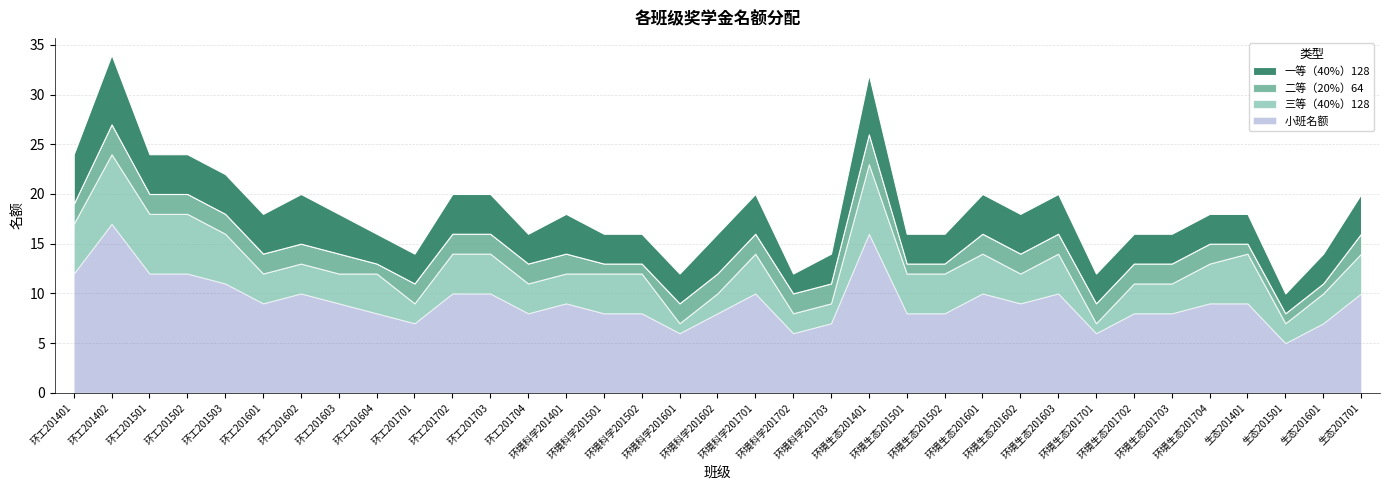

Where is 一等（40%）128 nearest to the value 4?

环工201501